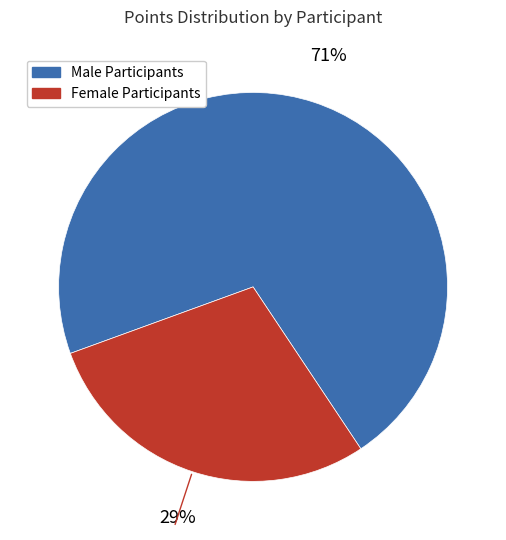

To the nearest percent, what is the difference between the largest and smallest slice percentages?

42%